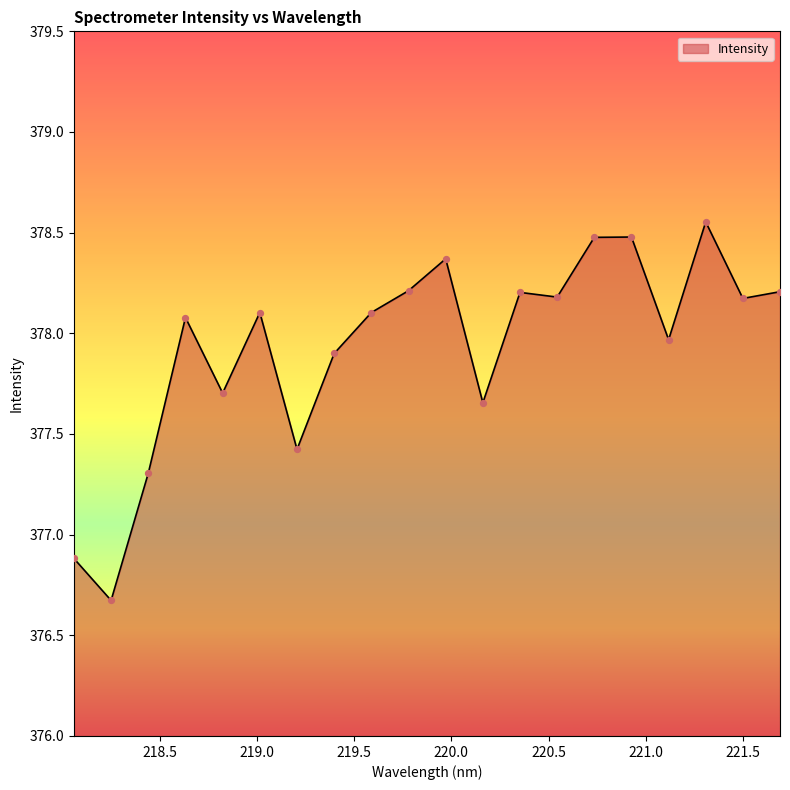

What is the smallest value displayed?

376.7